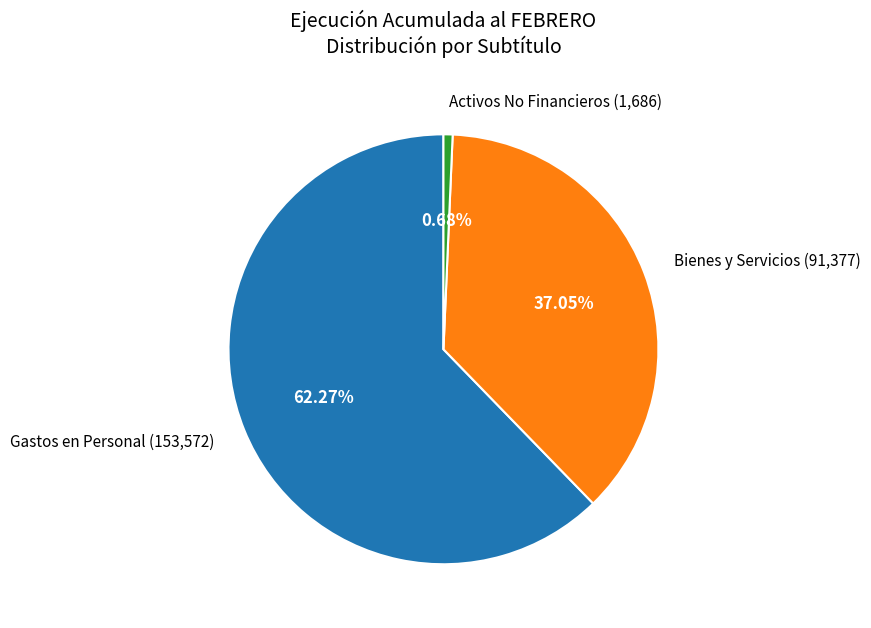

Which has a higher value, Bienes y Servicios (91,377) or Activos No Financieros (1,686)?

Bienes y Servicios (91,377)